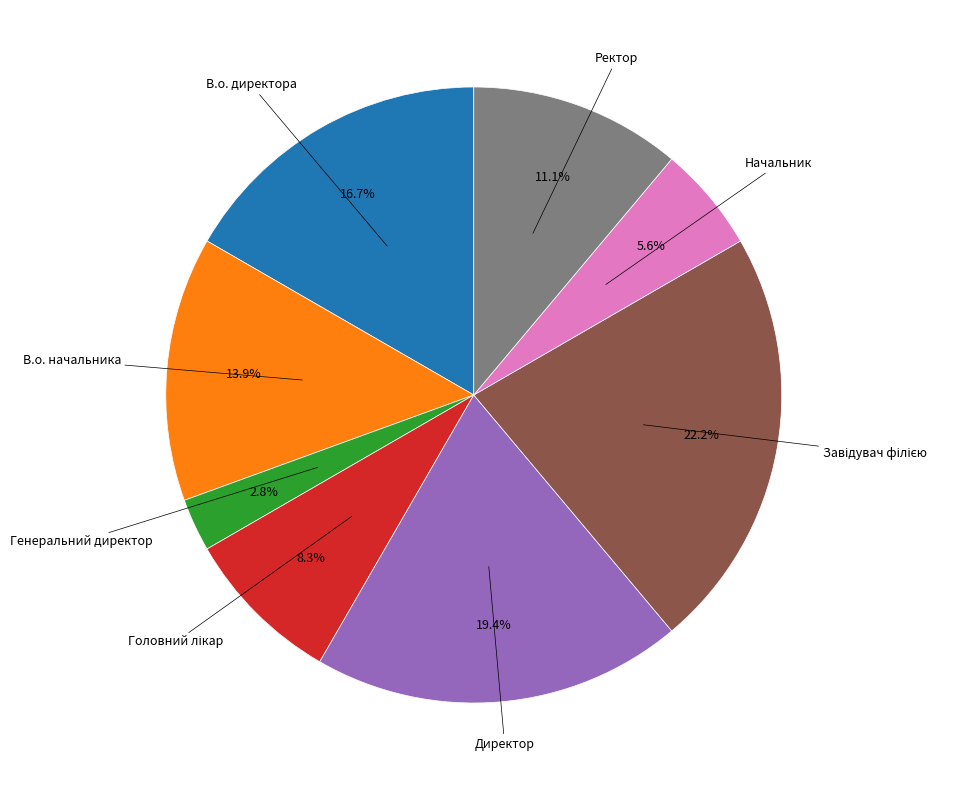

Does any single category account for the majority?

No